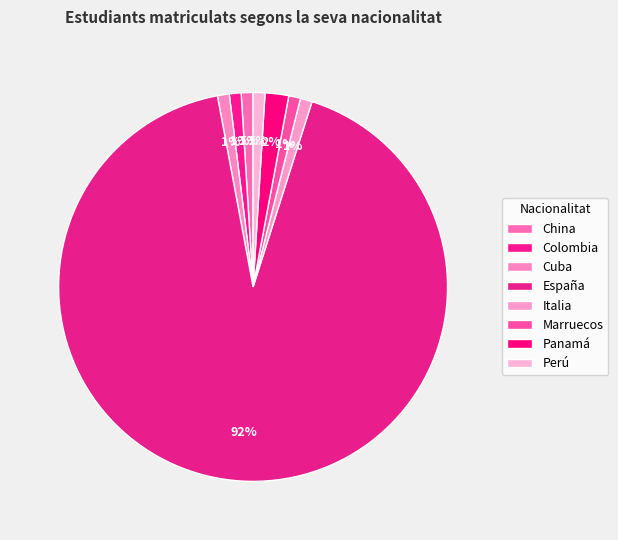

How many segments does this pie chart have?

8